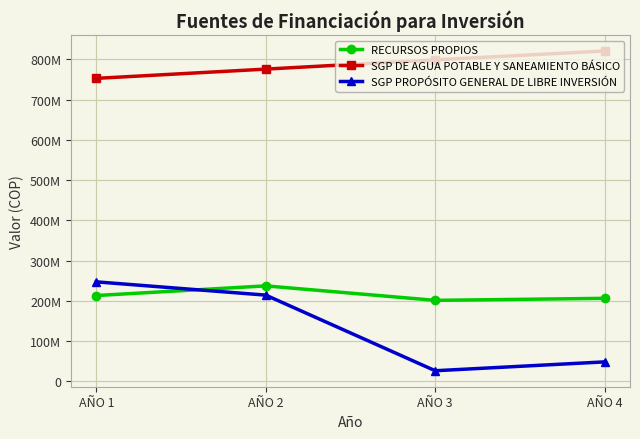

Is this an area chart (filled region under the line)?

No